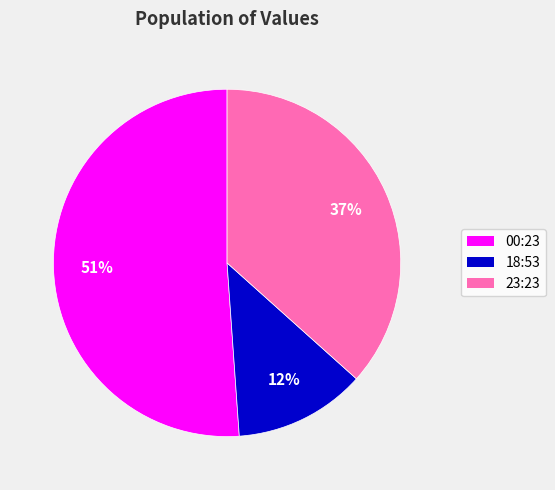

To the nearest percent, what is the average slice percentage?

33%